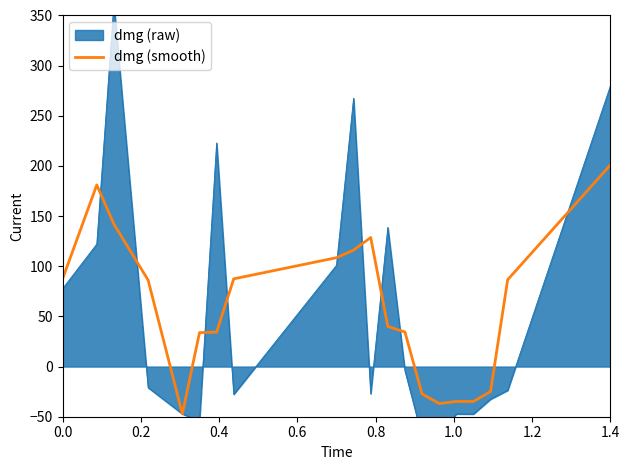

What is the sum of all values?

1161.6